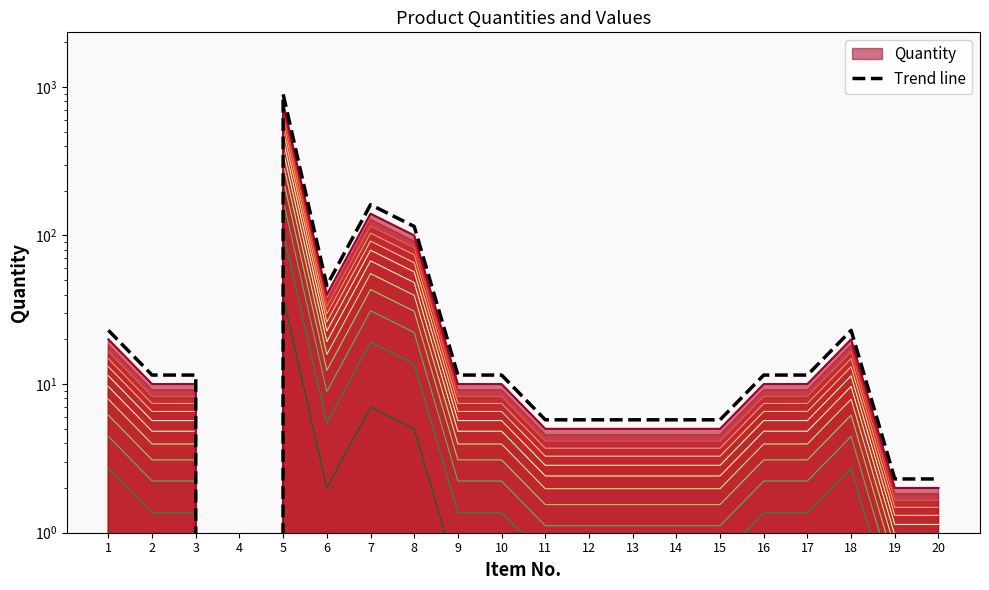

How many categories are shown in the chart?

20